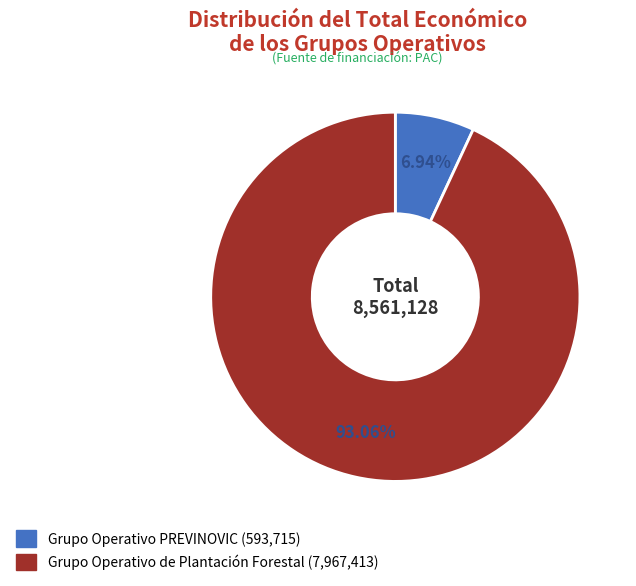

Do Grupo Operativo de Plantación Forestal and Grupo Operativo PREVINOVIC together represent more than half of the pie?

Yes